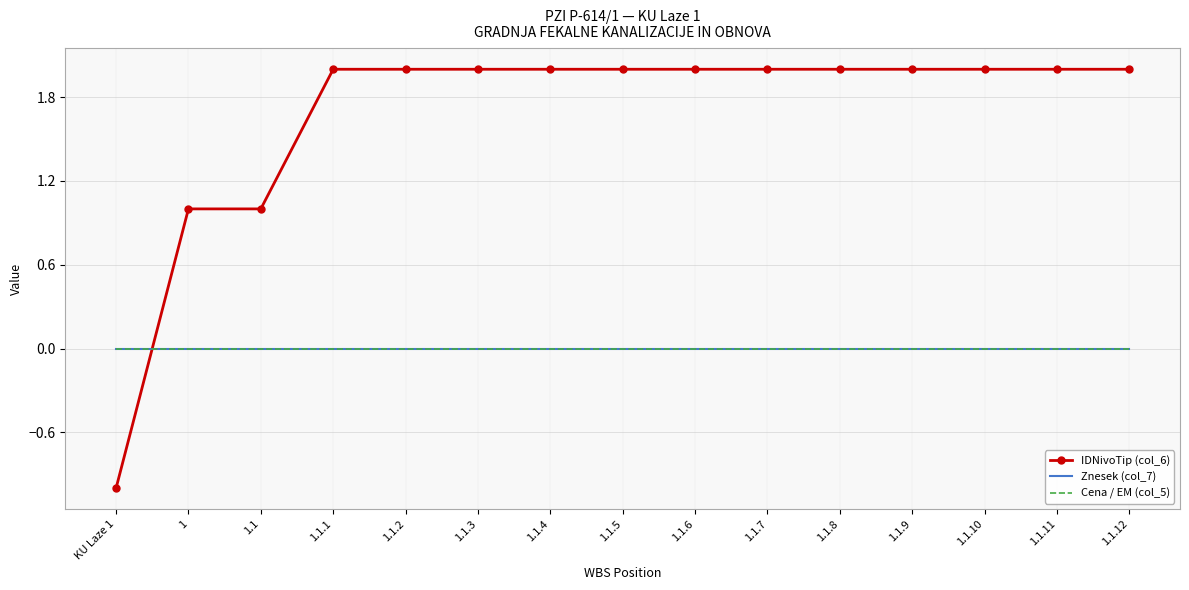

Count the number of data series in this chart.

3